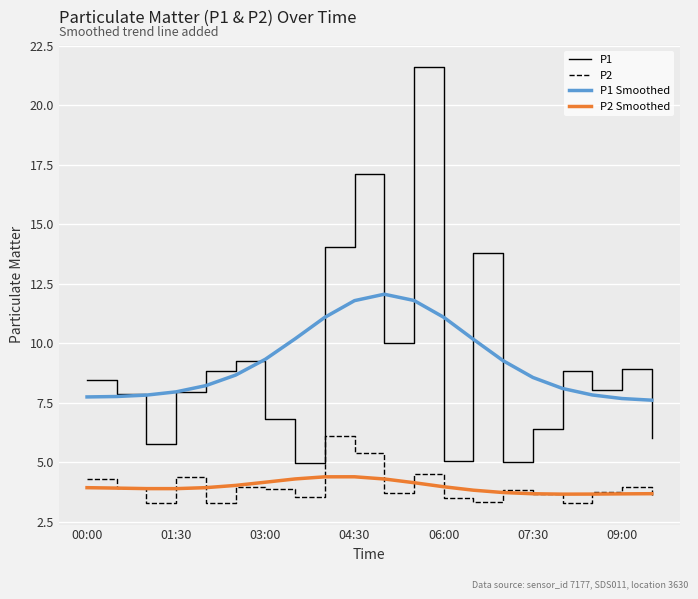

What is the minimum value shown in the chart?

3.3